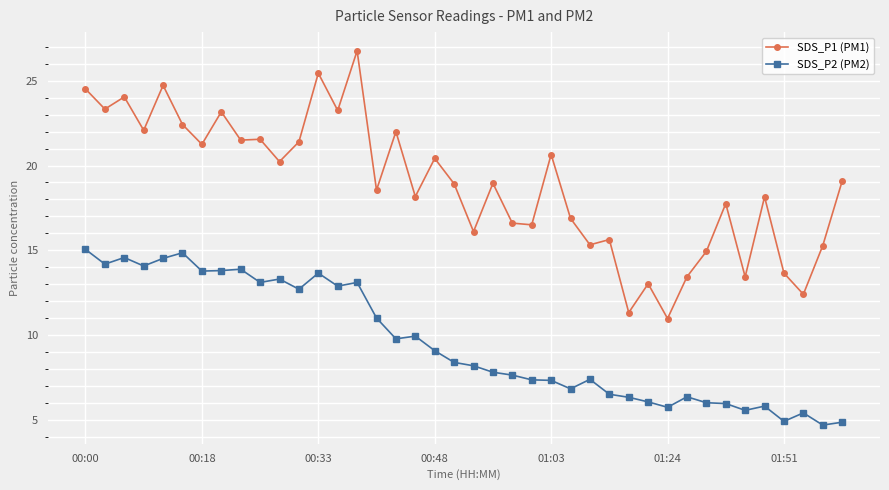

True or false: SDS_P2 (PM2) and SDS_P1 (PM1) intersect in this chart.

False